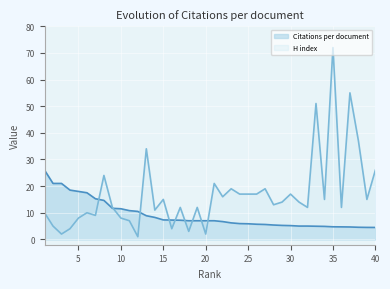

What is the total value across all series at 36?

16.7